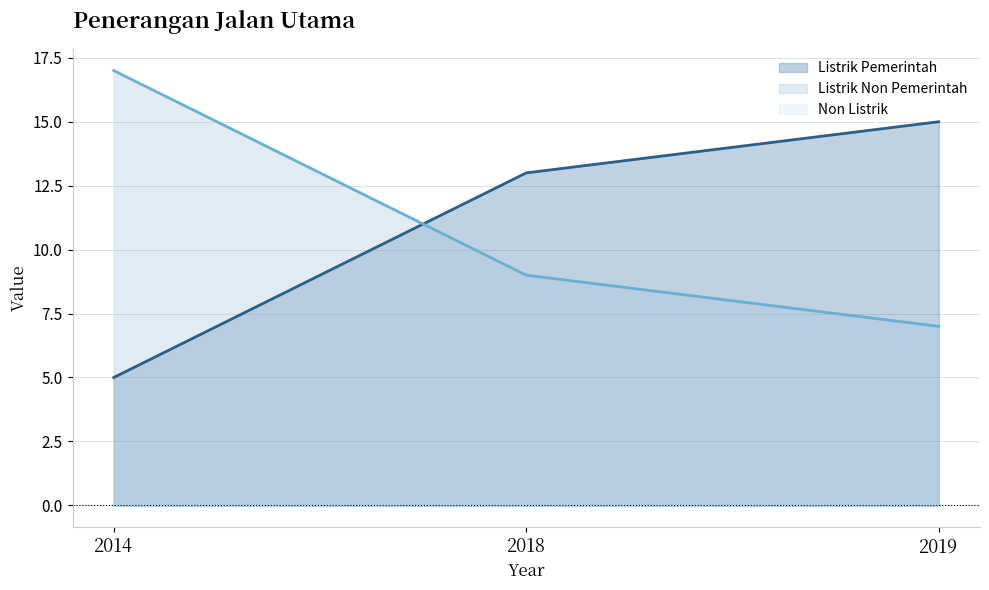

List the labels in order of Listrik Non Pemerintah value, smallest first.

2019, 2018, 2014